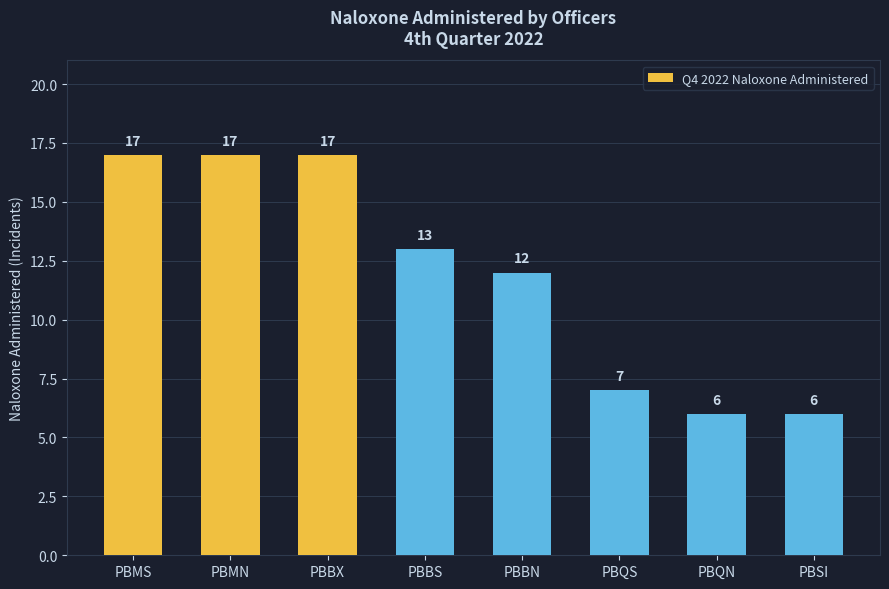

What is the smallest value displayed?

6